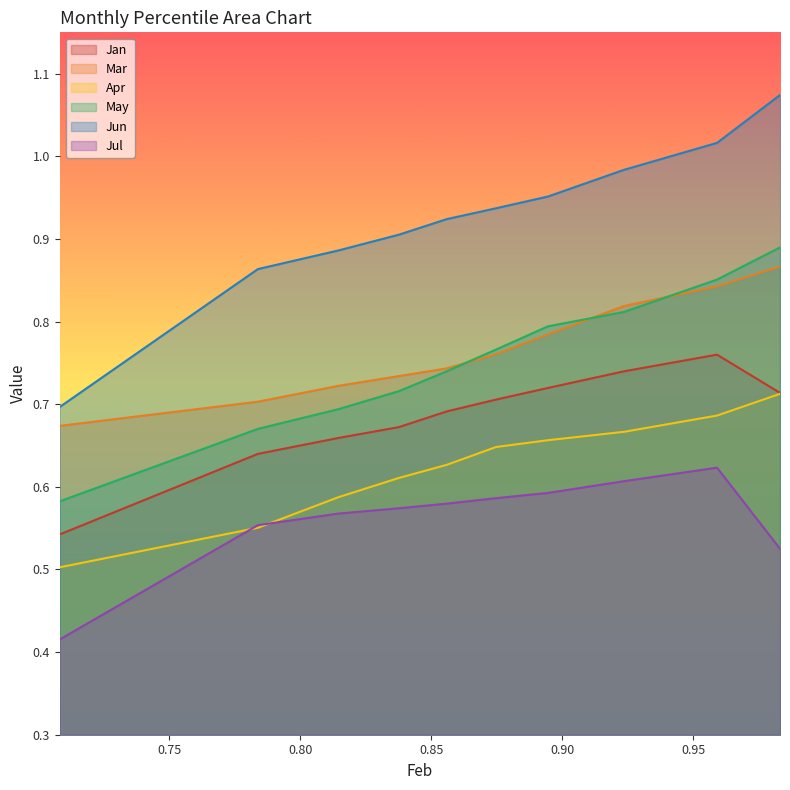

Reading right to left, transcribe all the data shown in this chart.

Jan: 0.7	0.8	0.7	0.7	0.7	0.7	0.7	0.7	0.6	0.5
Mar: 0.9	0.8	0.8	0.8	0.8	0.7	0.7	0.7	0.7	0.7
Apr: 0.7	0.7	0.7	0.7	0.6	0.6	0.6	0.6	0.6	0.5
May: 0.9	0.9	0.8	0.8	0.8	0.7	0.7	0.7	0.7	0.6
Jun: 1.1	1.0	1.0	1.0	0.9	0.9	0.9	0.9	0.9	0.7
Jul: 0.5	0.6	0.6	0.6	0.6	0.6	0.6	0.6	0.6	0.4